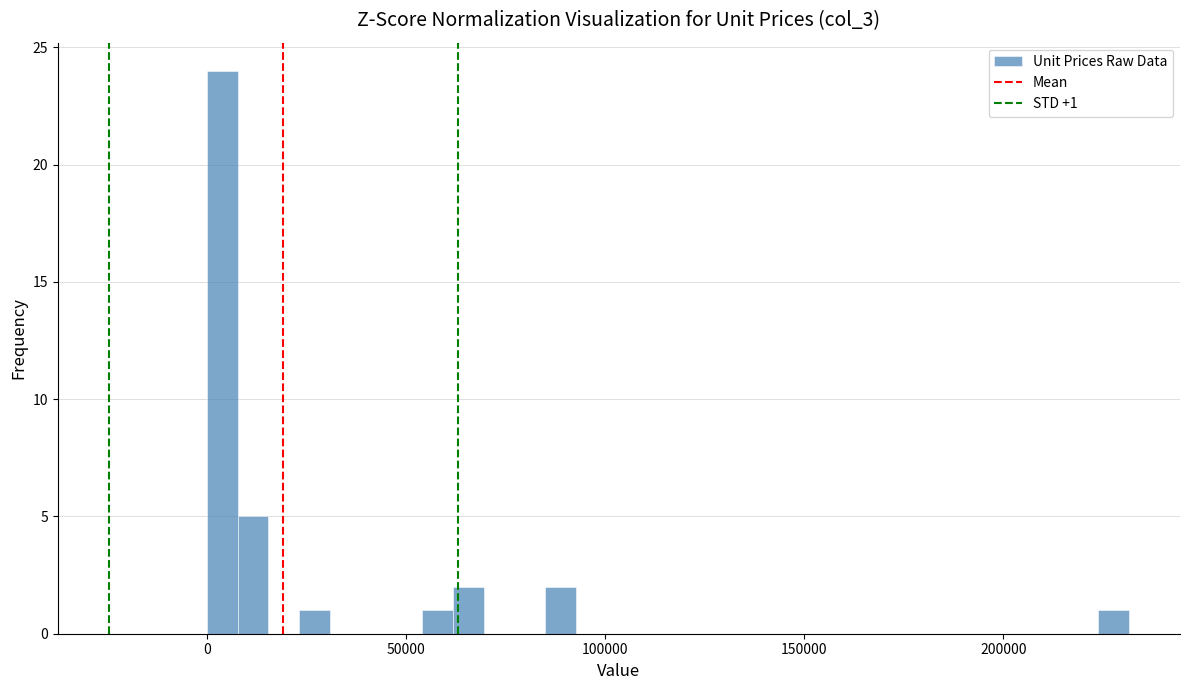

Read against the x-axis, roughly where is the centre of the tallest bar?

5000